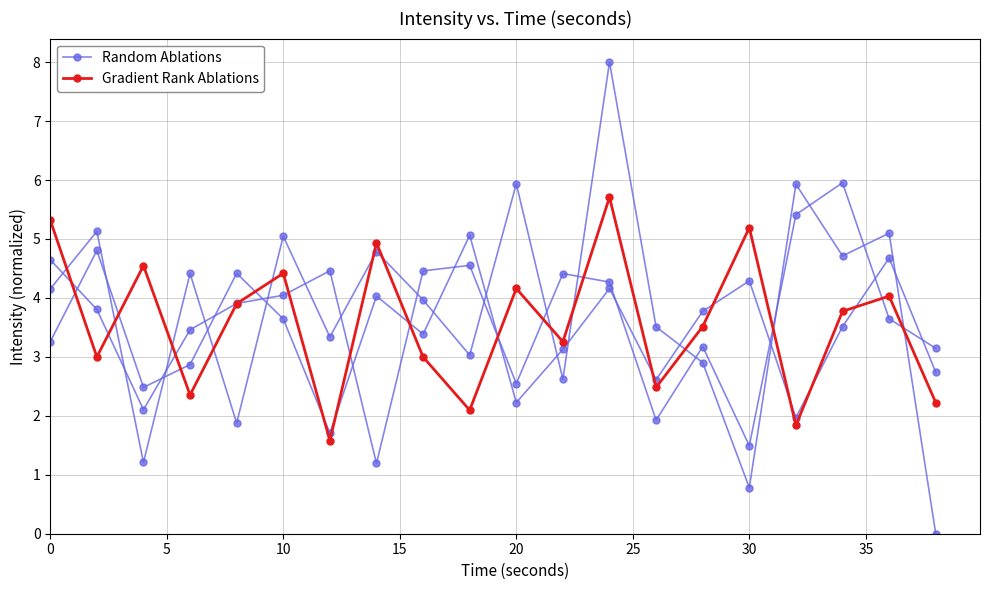

How many series are shown in this chart?

2